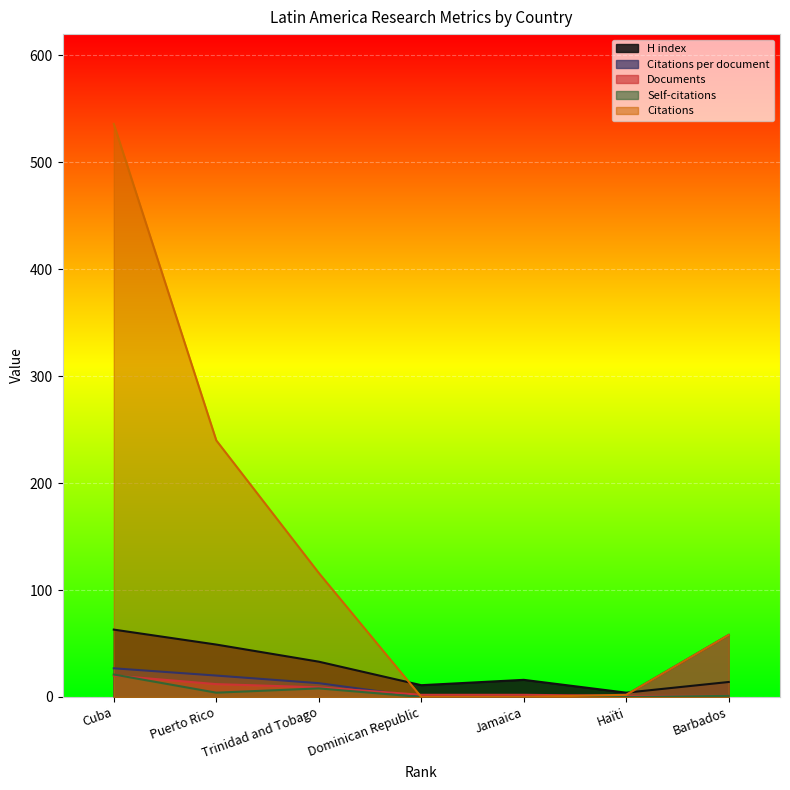

What is the sum of all H index values?

190.0